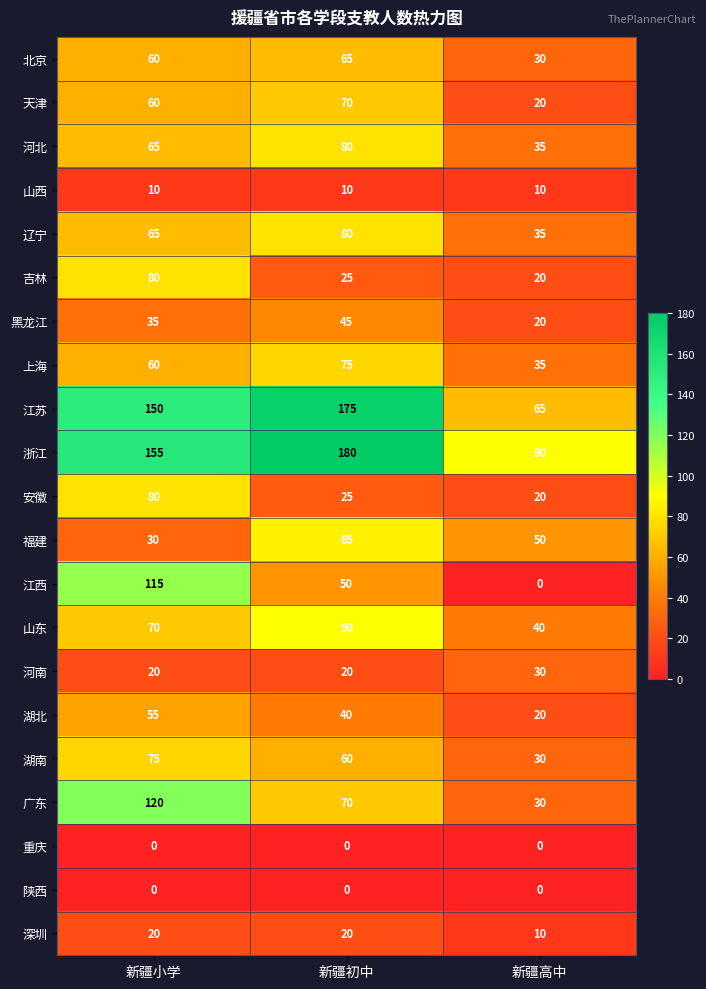

What is the highest value of the 山东 series?

90